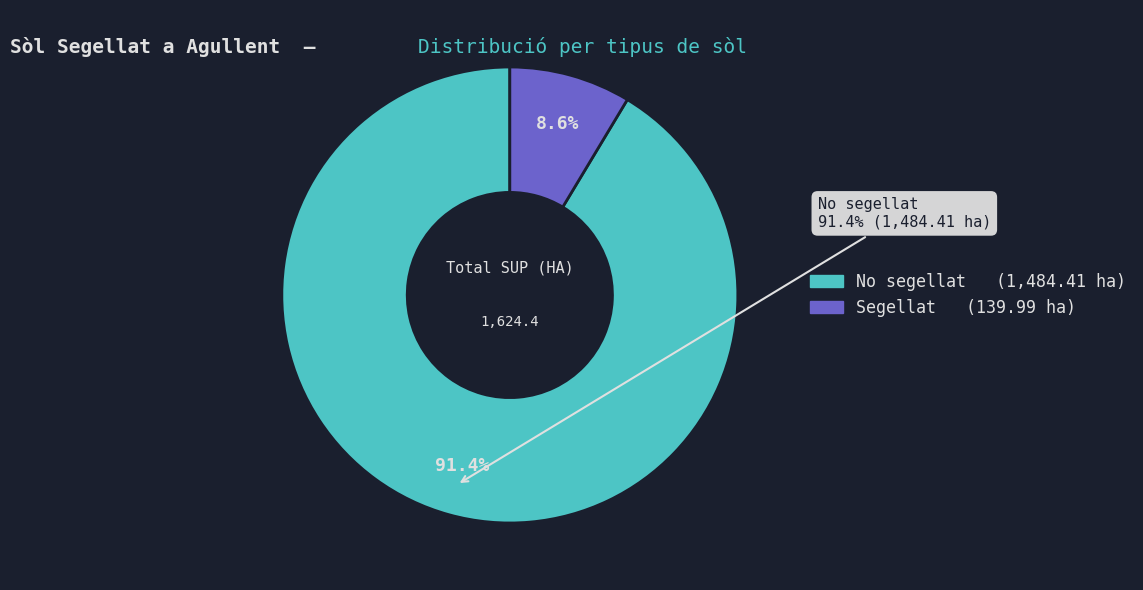

Is it true that Segellat is 9% of the pie?

True